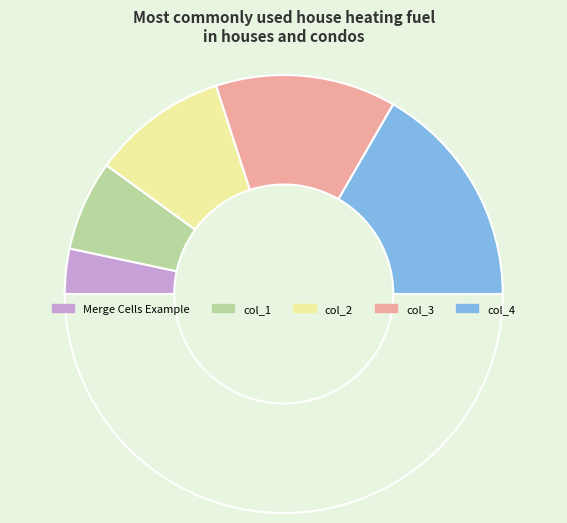

Which category has the smallest portion of the pie?

Merge Cells Example